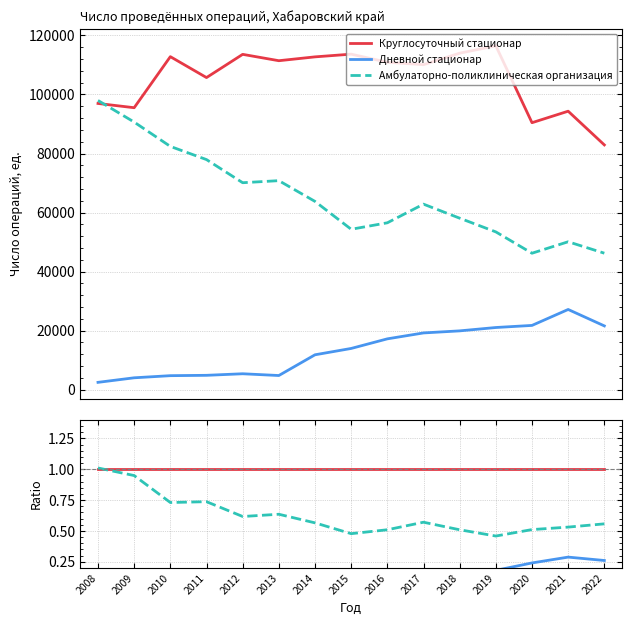

What is the value of the Амбулаторно-поликлиническая организация point at the 13th from the left?

0.5